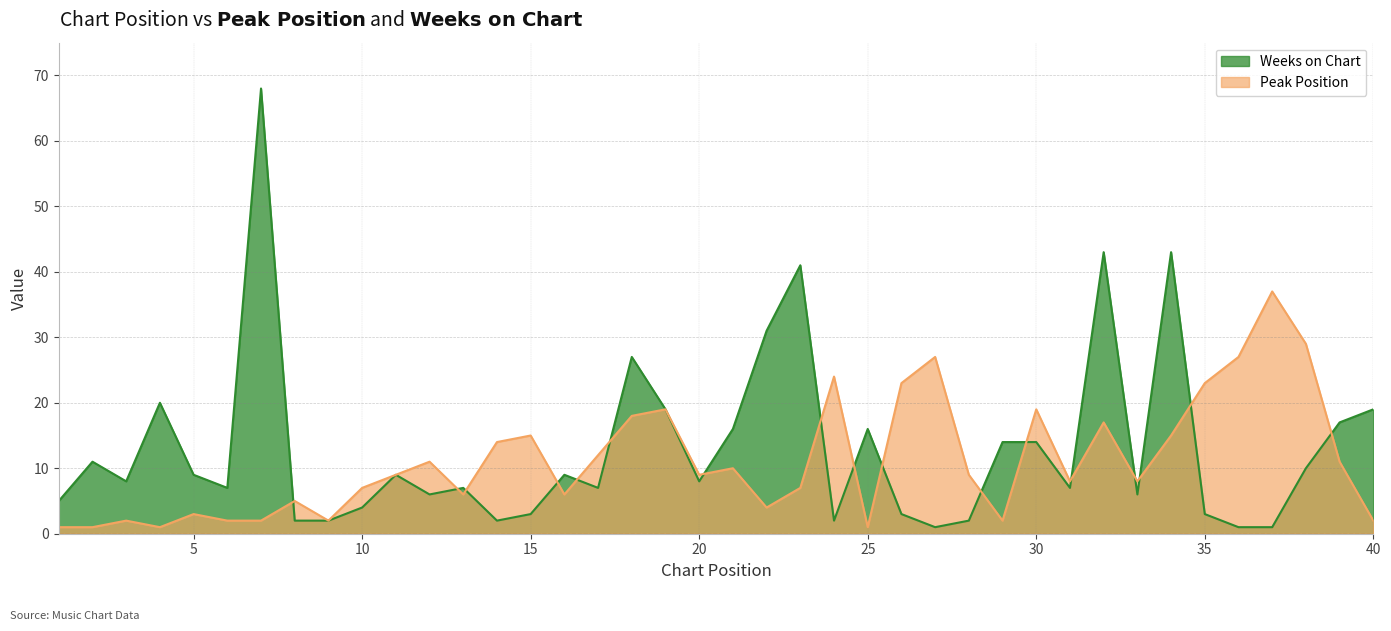

What is the sum of the Weeks on Chart values at 22 and 9?

33